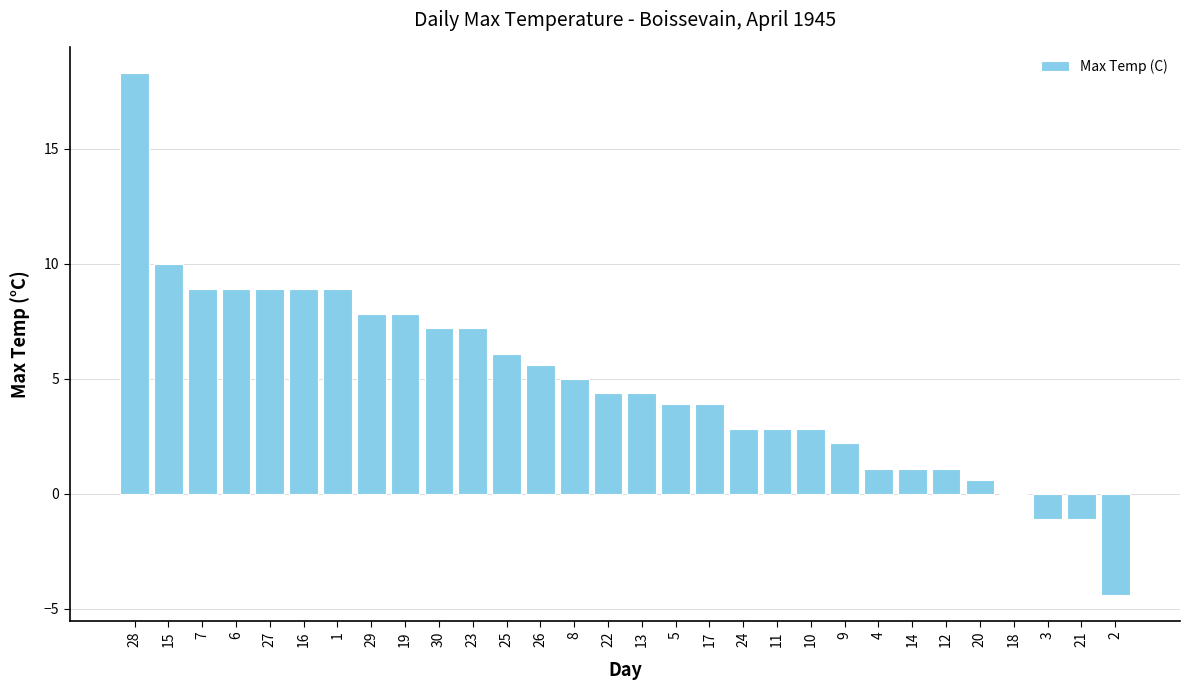

What is the change in value from 19 to 25?

-1.7